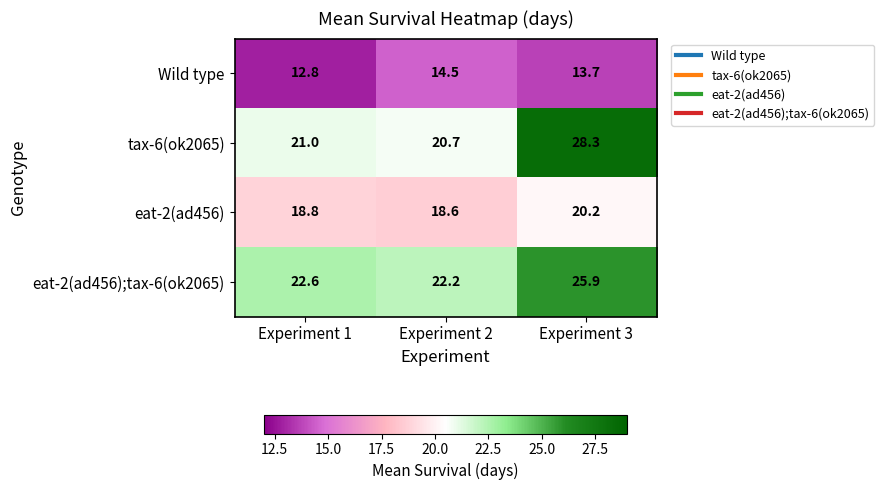

Where does the Wild type series first go above 13?

Experiment 2